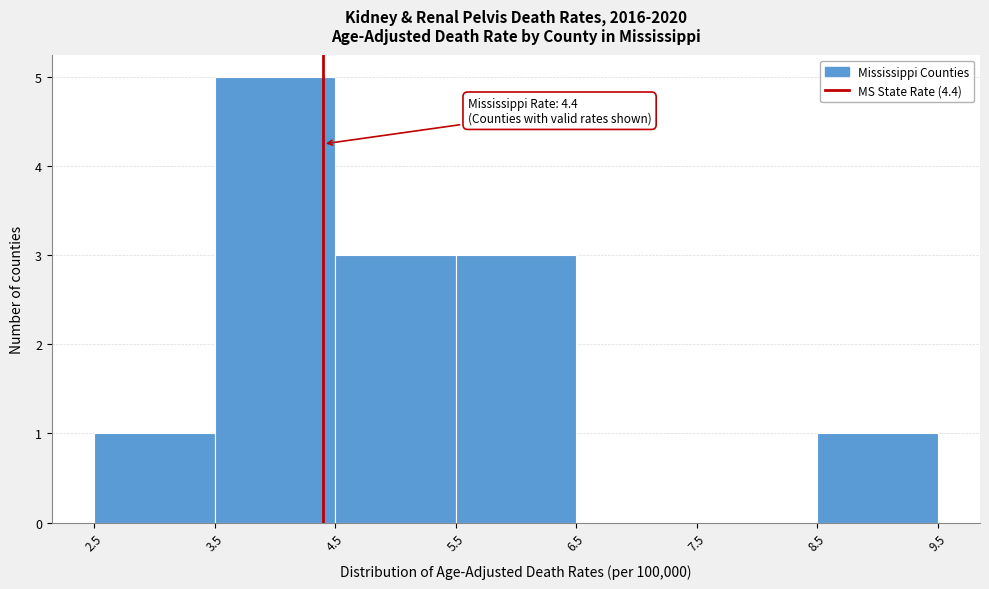

Over which range of the x-axis is the bar tallest?

3.5 to 4.5